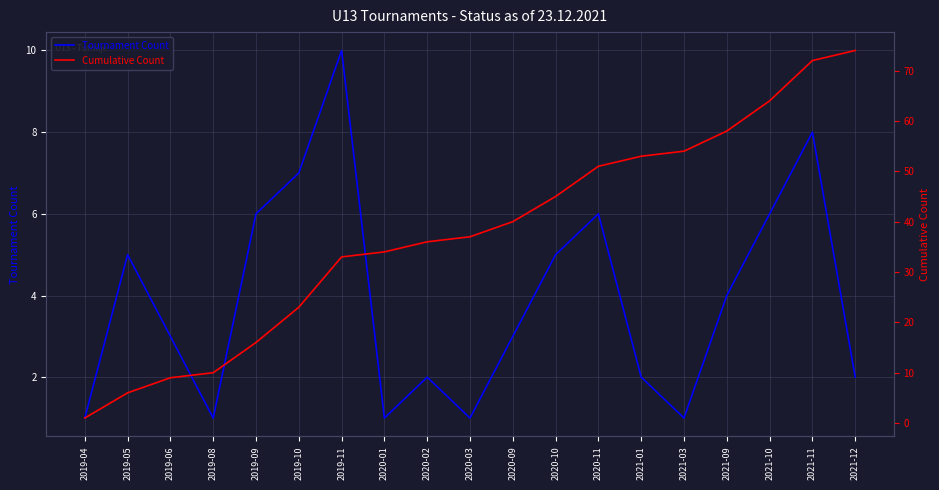

Which has a higher value, 2020-01 or 2019-11?

2019-11